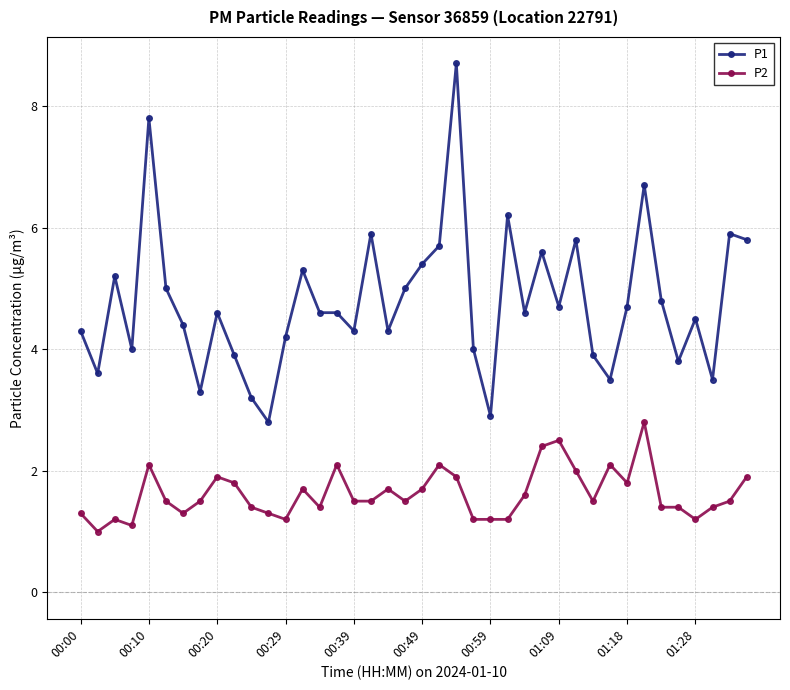

True or false: P1 and P2 intersect in this chart.

False